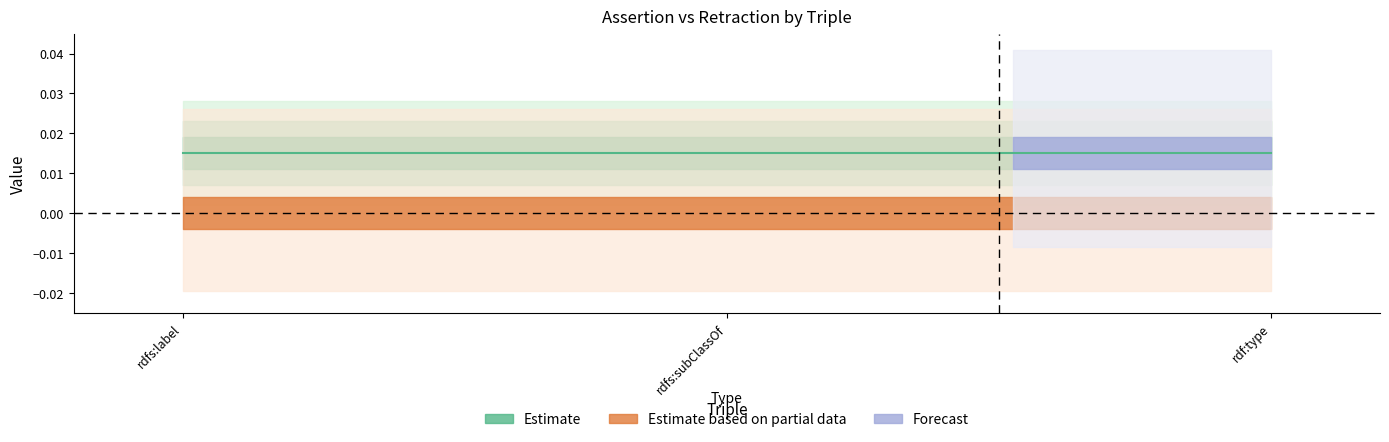

How many categories are shown in the chart?

3